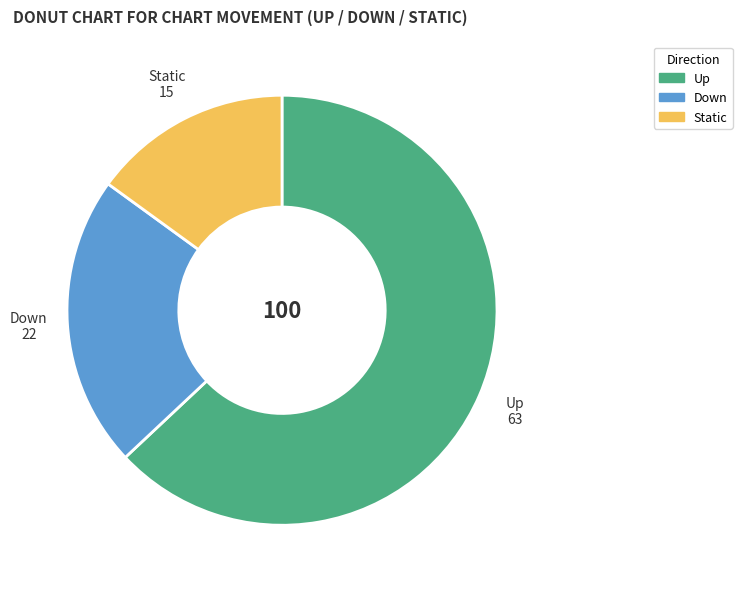

Is there any slice that represents more than half of the pie?

Yes